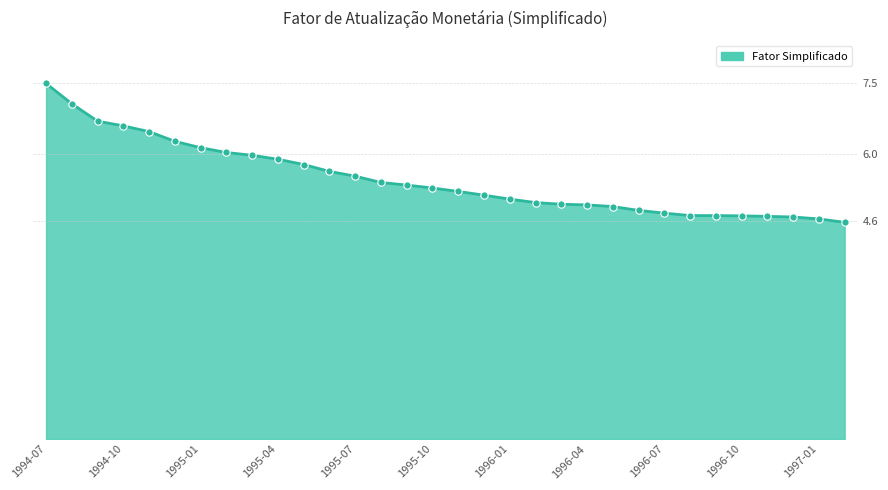

What is the greatest value displayed?

7.5